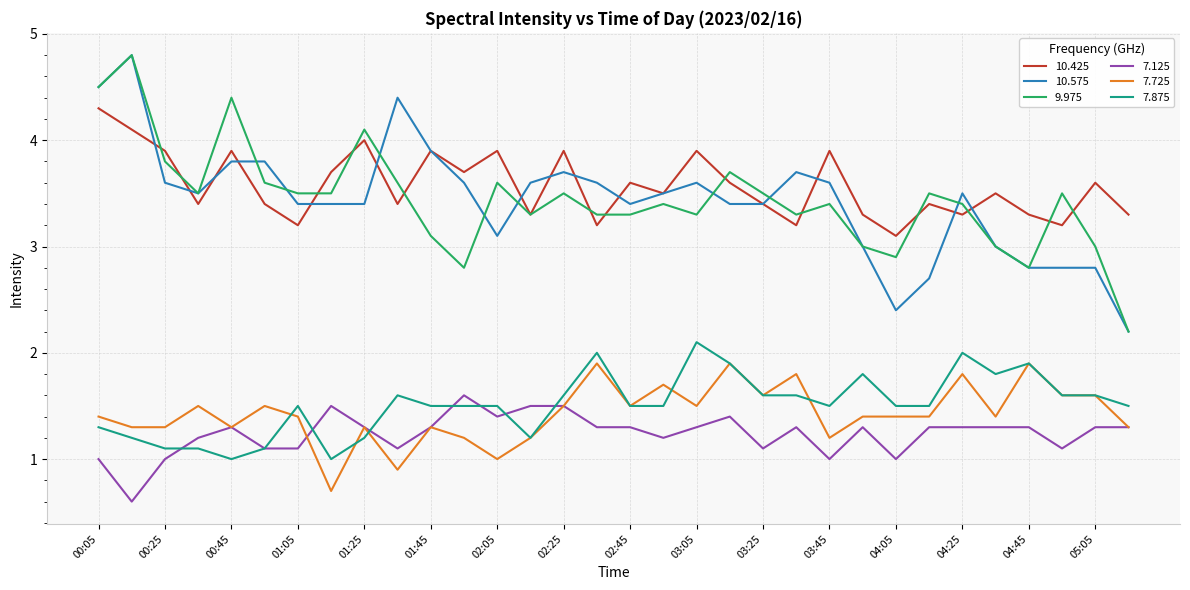

True or false: 7.875 and 9.975 cross at least once.

False